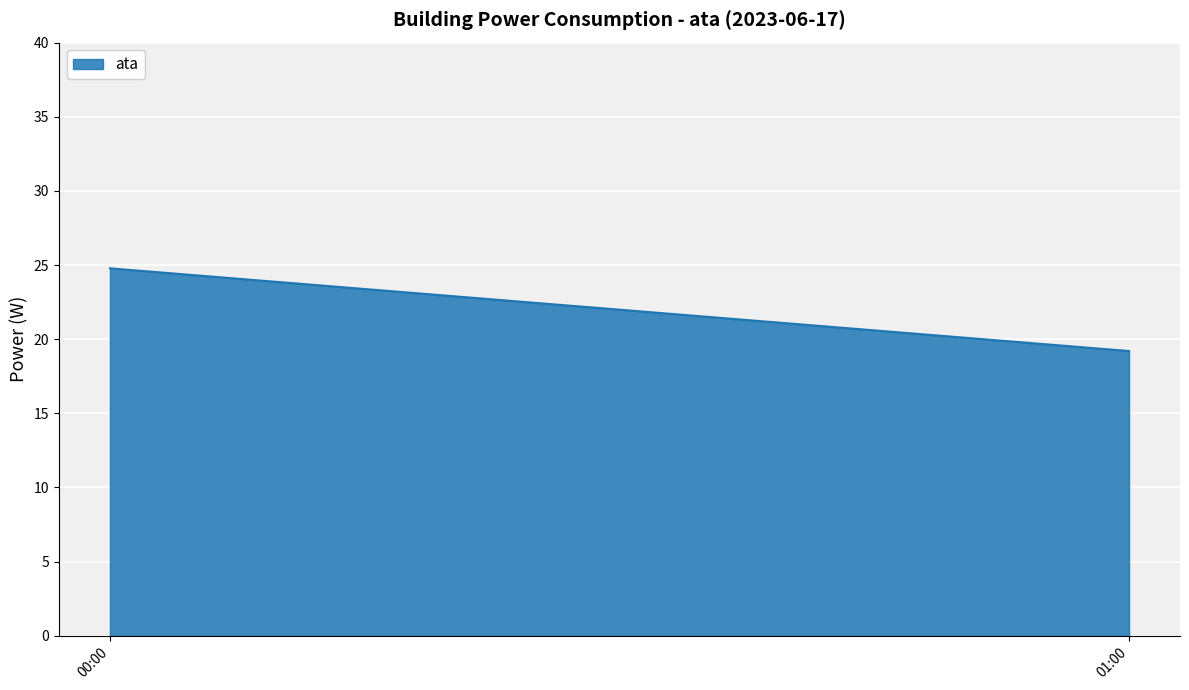

What is the sum of all values?

44.0